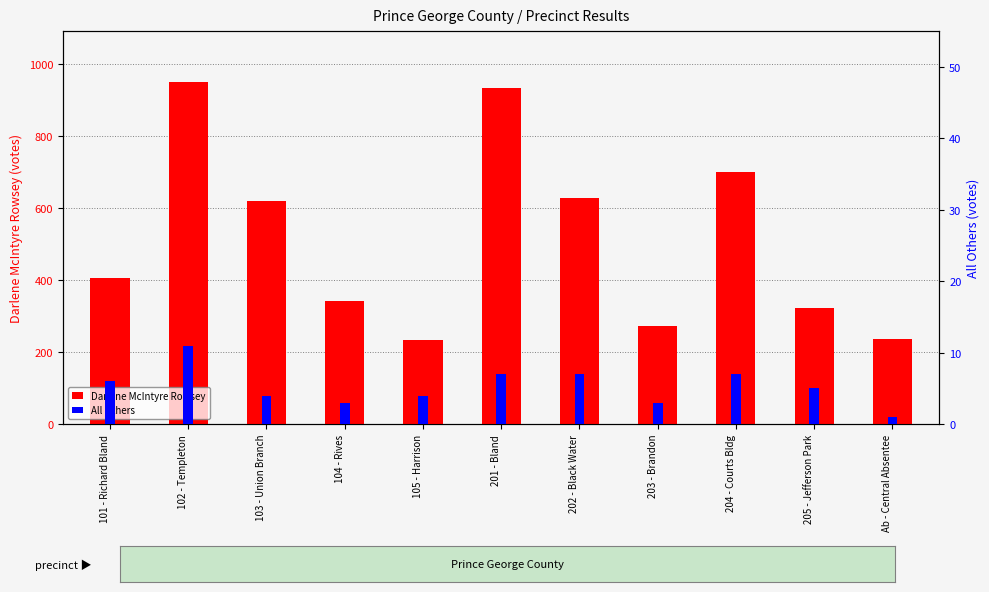

At which label does All Others reach its peak?

102 - Templeton